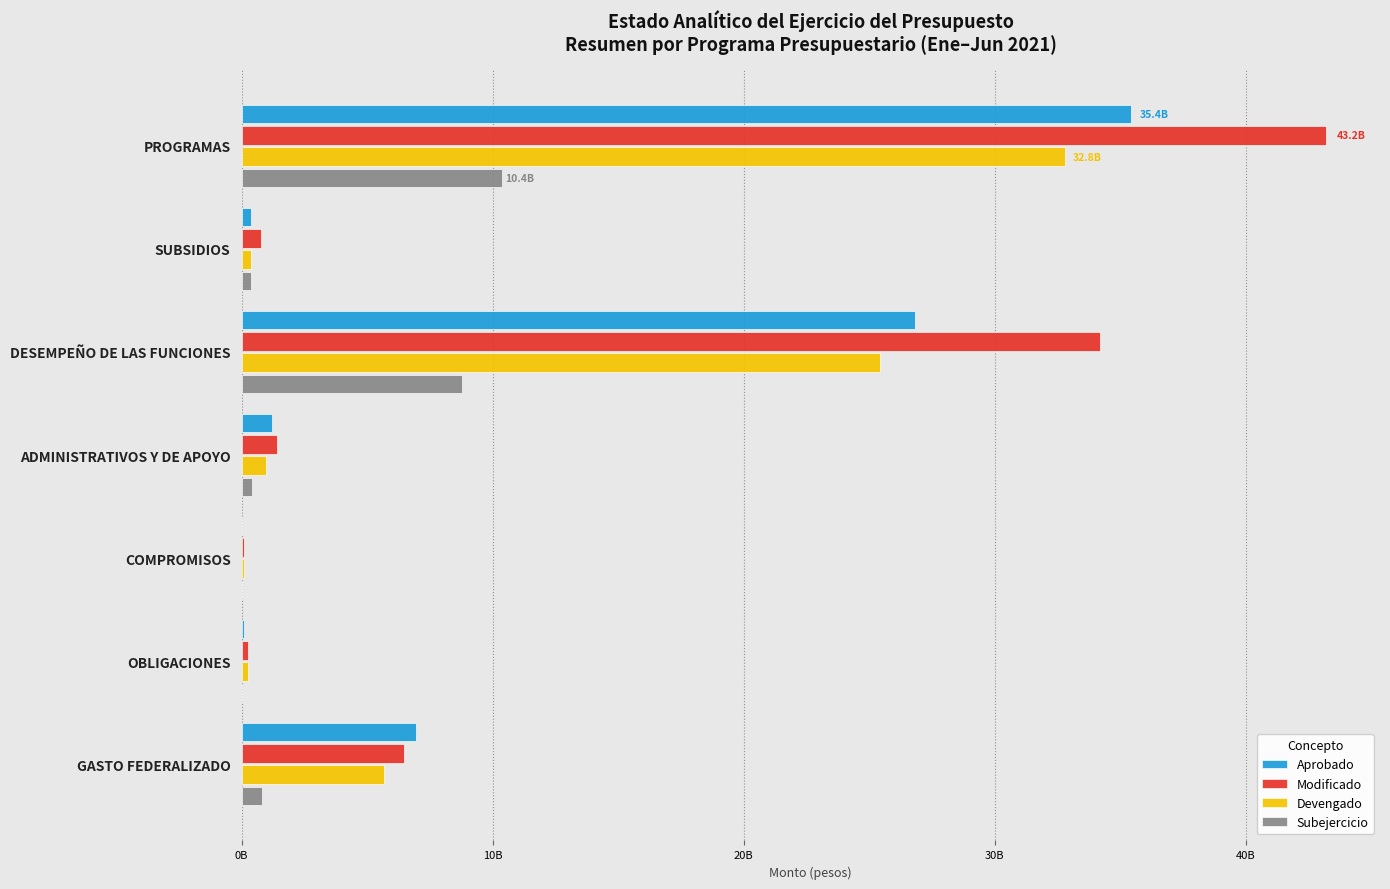

List the series in order of their peak value, highest first.

Modificado, Aprobado, Devengado, Subejercicio